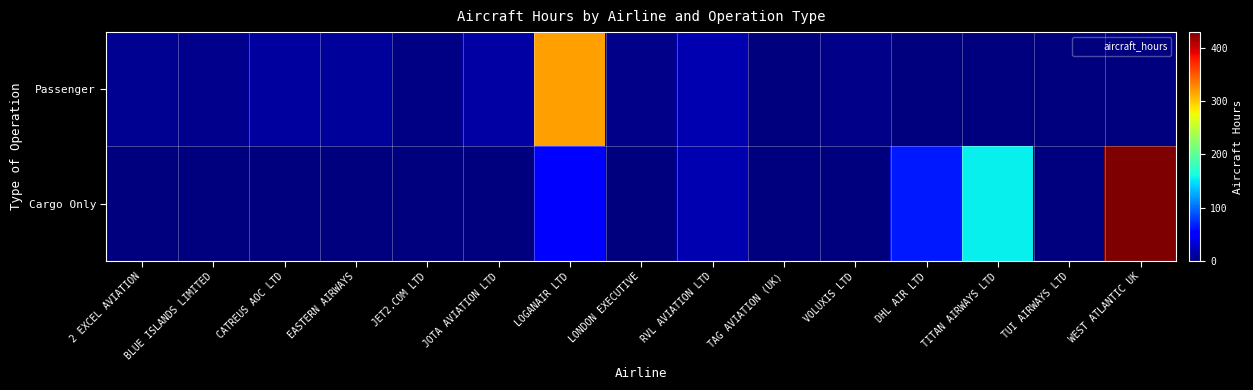

At which category does the chart reach its minimum across all series?

DHL AIR LTD